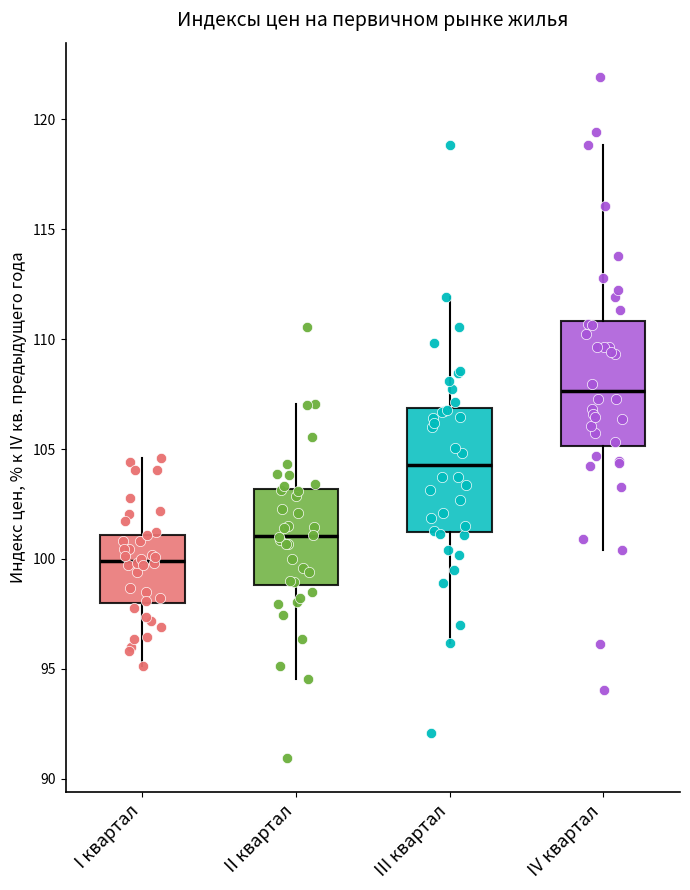

Where is the lower edge of the box for I квартал on the y-axis? The values are not printed on the chart, so give them approximately, as read against the axis.

98.0